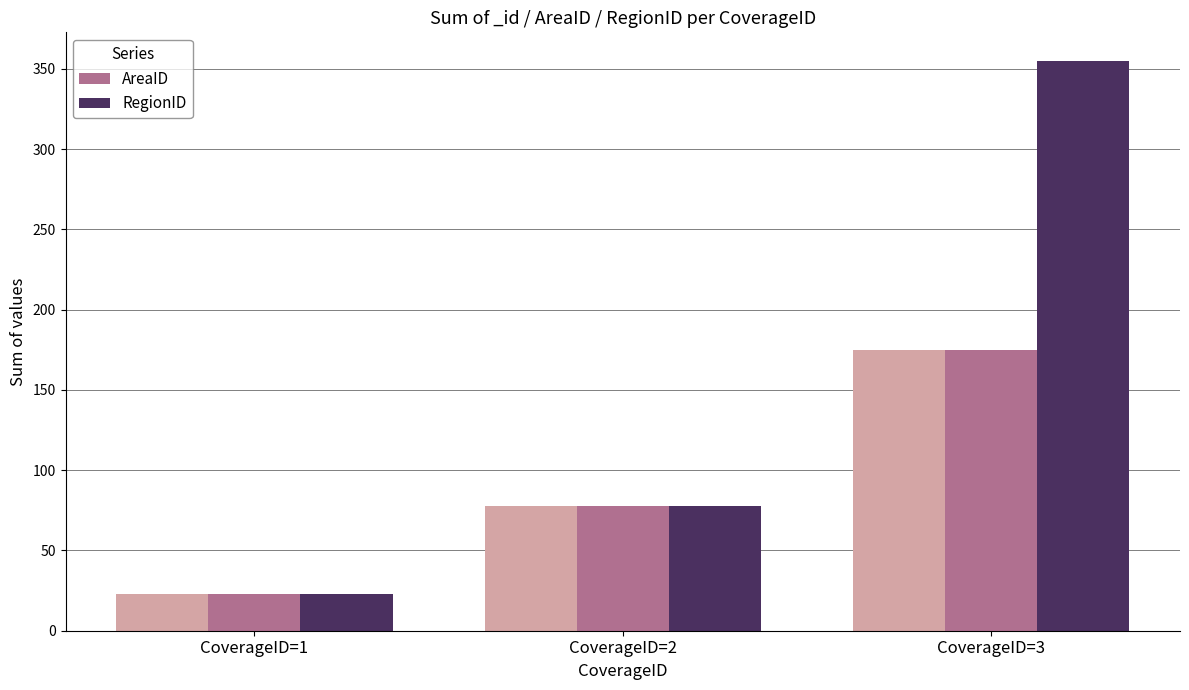

What is the difference between the RegionID values at CoverageID=2 and CoverageID=1?

55